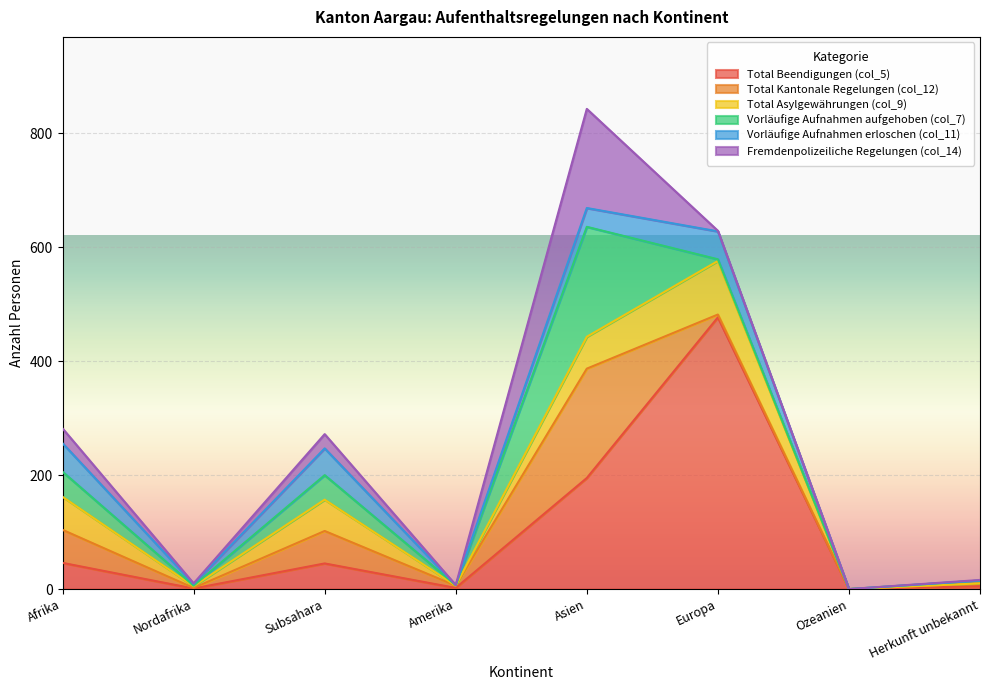

Is the value of Fremdenpolizeiliche Regelungen (col_14) at Ozeanien greater than the value of Total Asylgewährungen (col_9) at Afrika?

No